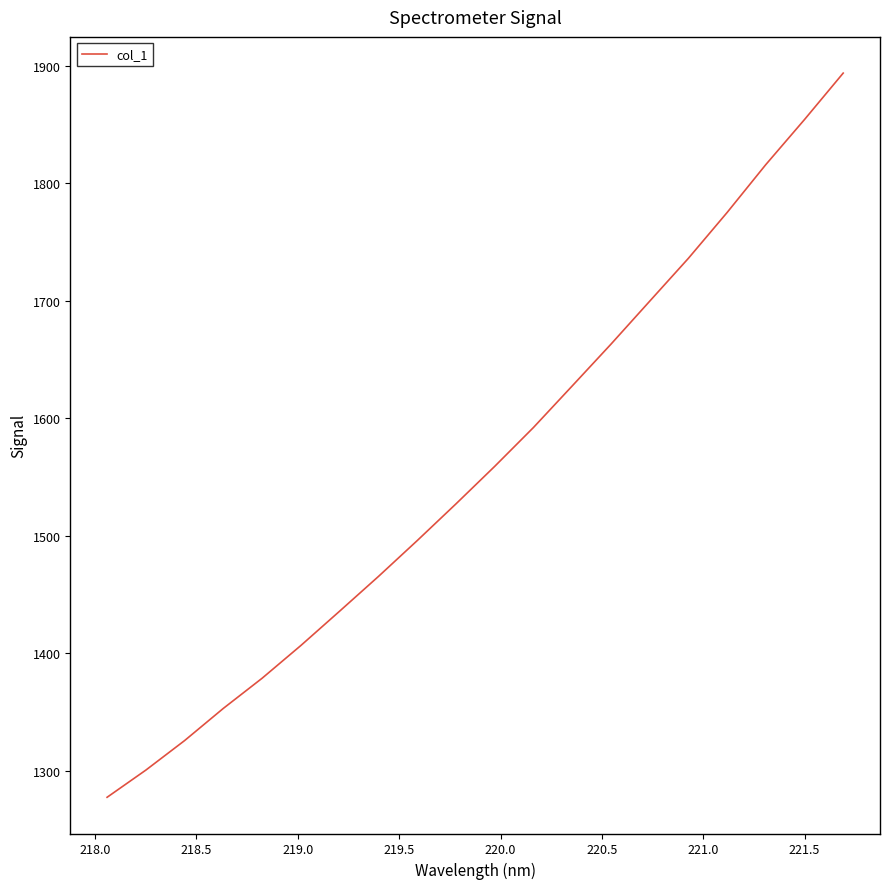

What is the minimum value shown in the chart?

1277.2